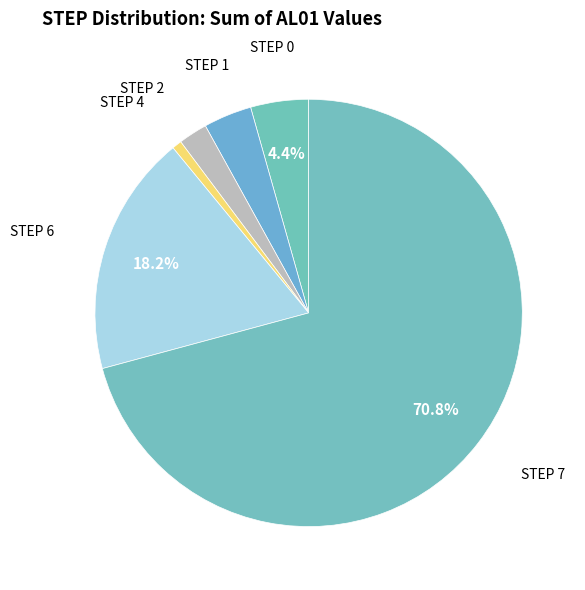

Which category has the biggest portion of the pie?

STEP 7